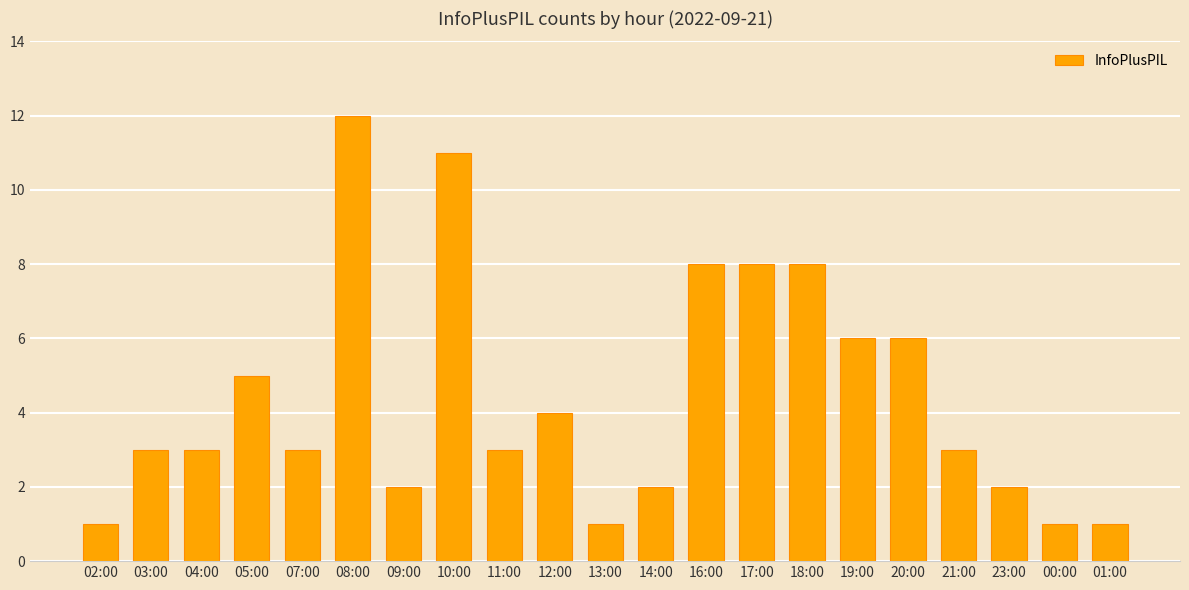

Which label corresponds to the largest value in the chart?

08:00